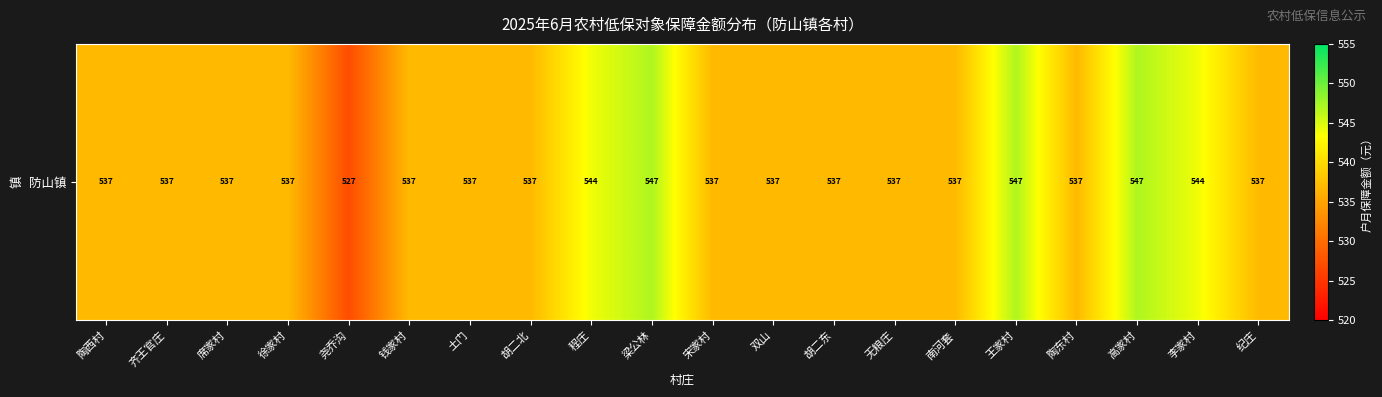

Reading left to right, extract all data points from this chart.

陶西村=537	齐王官庄=537	席家村=537	徐家村=537	尧乔沟=527	钱家村=537	土门=537	胡二北=537	程庄=544	梁公林=547	宋家村=537	双山=537	胡二东=537	无粮庄=537	南河套=537	王家村=547	陶东村=537	高家村=547	李家村=544	纪庄=537